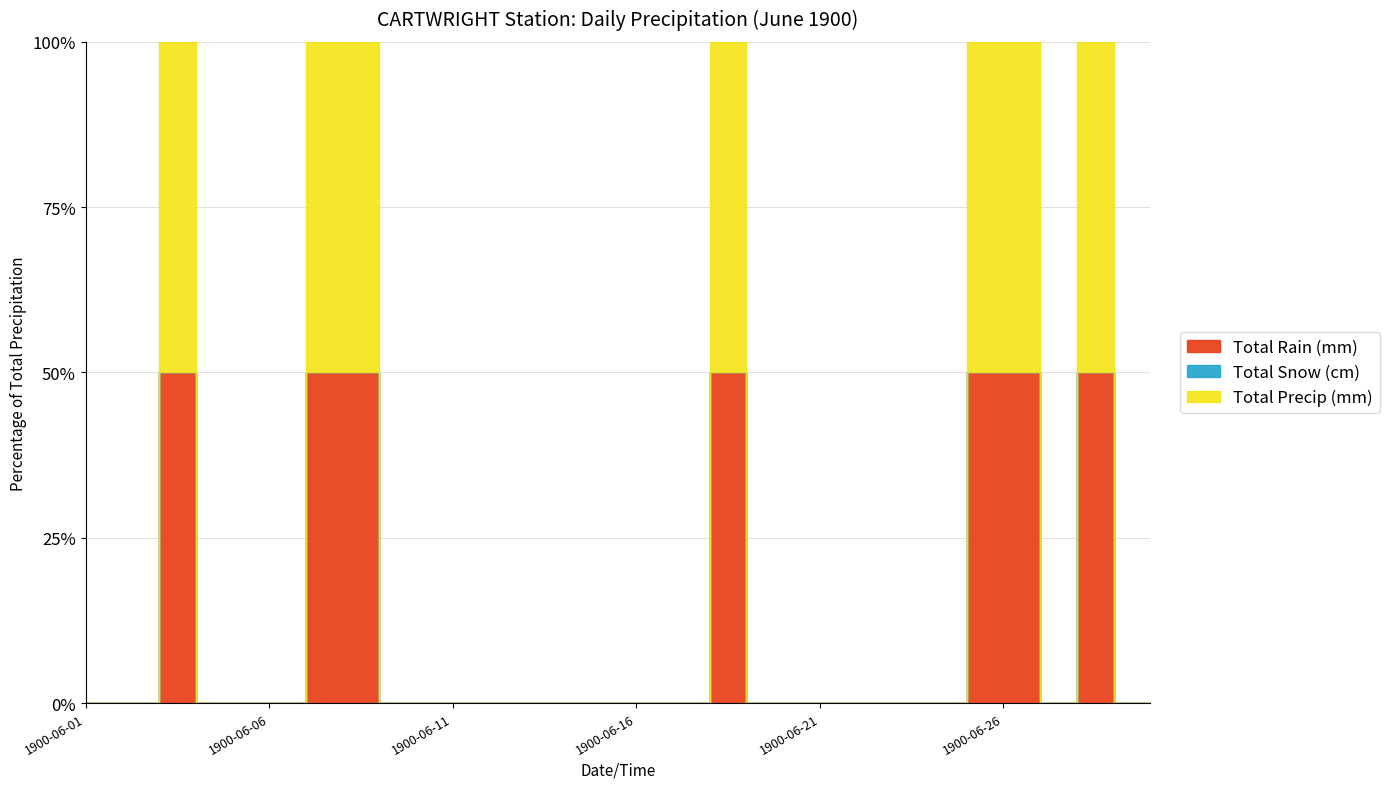

Which has a higher value, 1900-06-16 or 1900-06-18?

1900-06-18